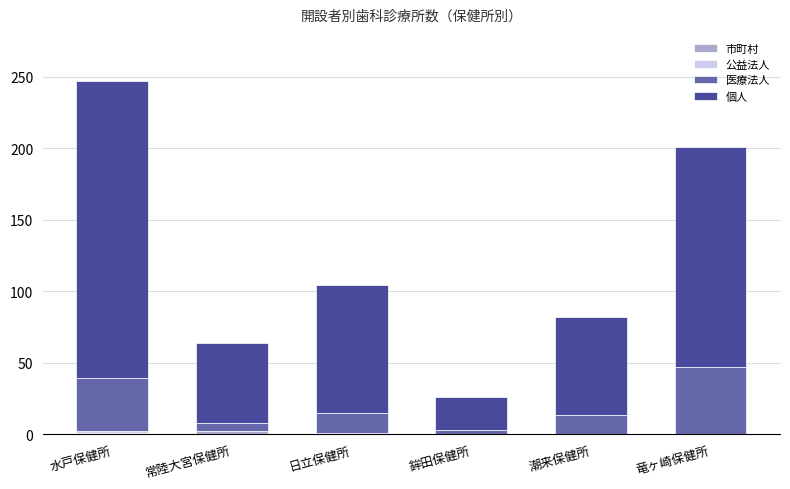

Are the bars grouped side by side (vs. stacked)?

No